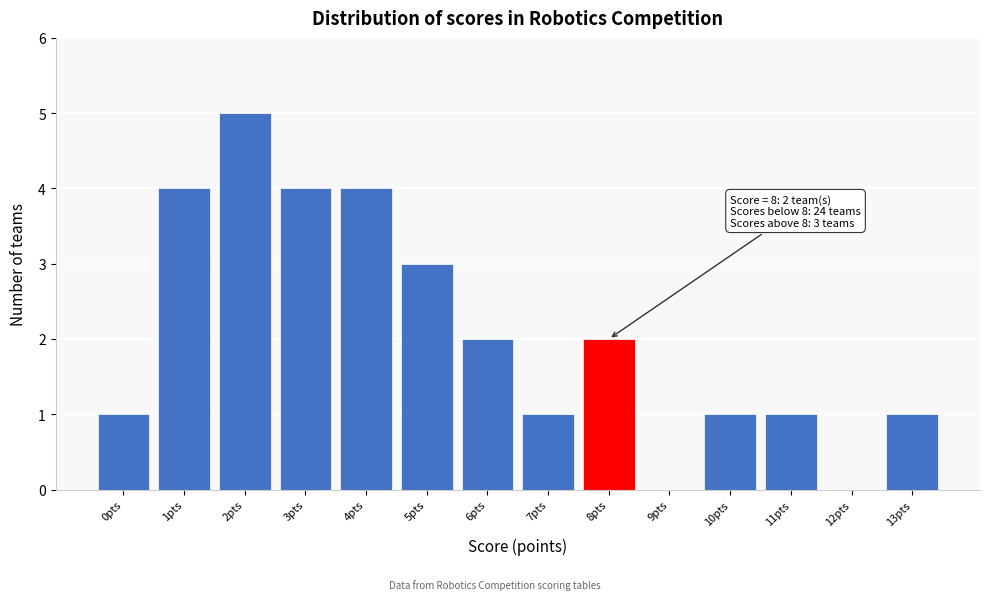

Over which range of the x-axis is the bar tallest?

1.5 to 2.5